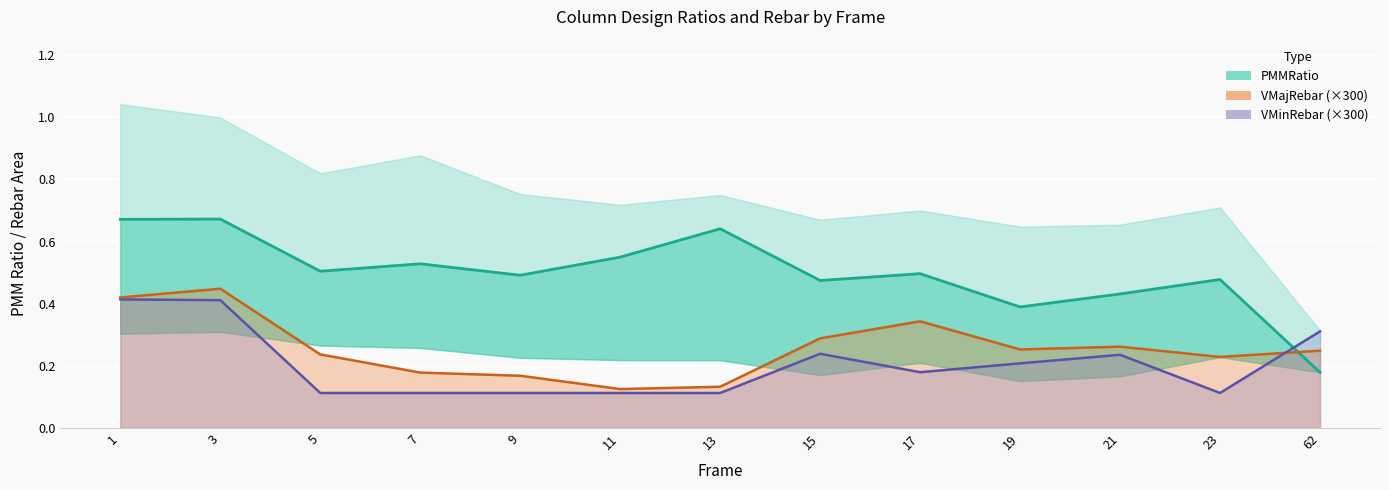

True or false: VMajRebar has a value of 0.1 at 7.

False